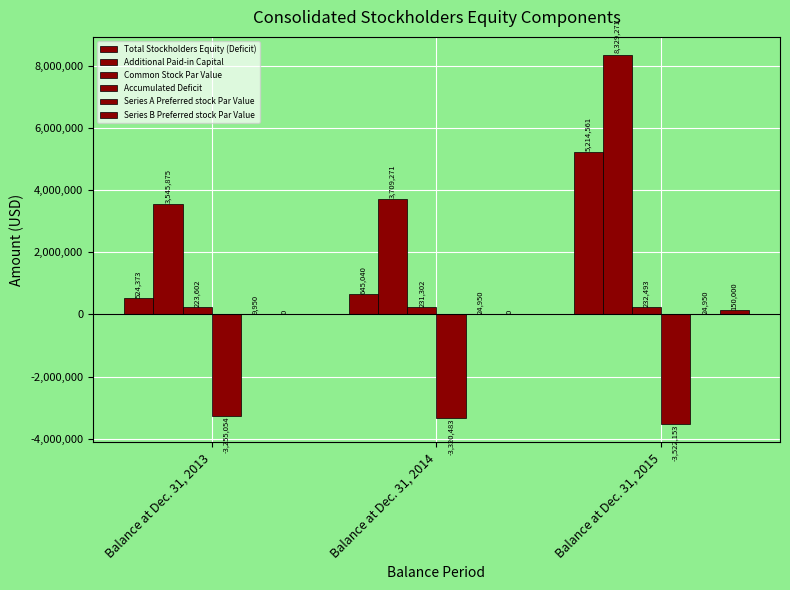

What is the difference between the highest and lowest values at Balance at Dec. 31, 2015?

11851424